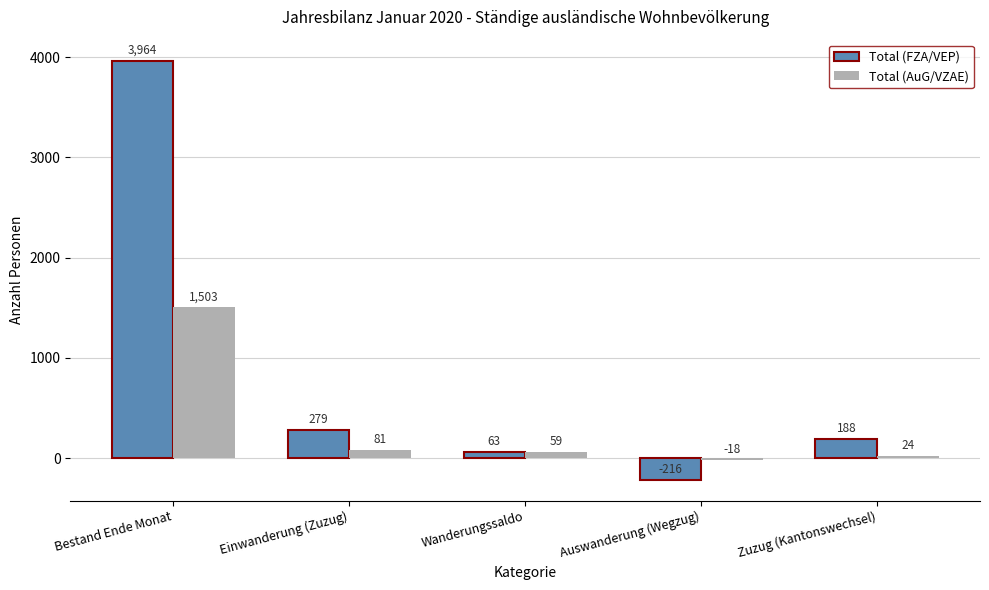

True or false: Total (AuG/VZAE) has a value of 81 at Einwanderung (Zuzug).

True